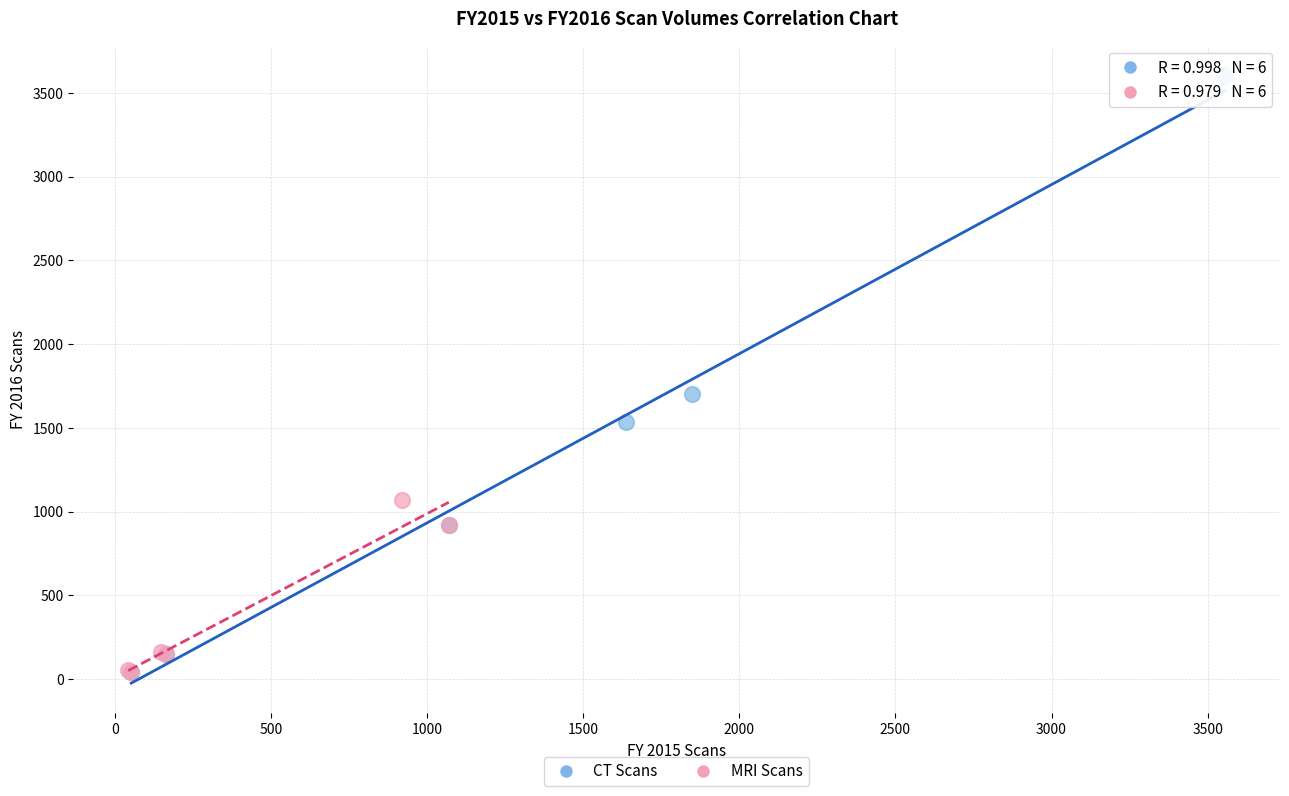

Which series has the widest spread of Y values?

CT Scans